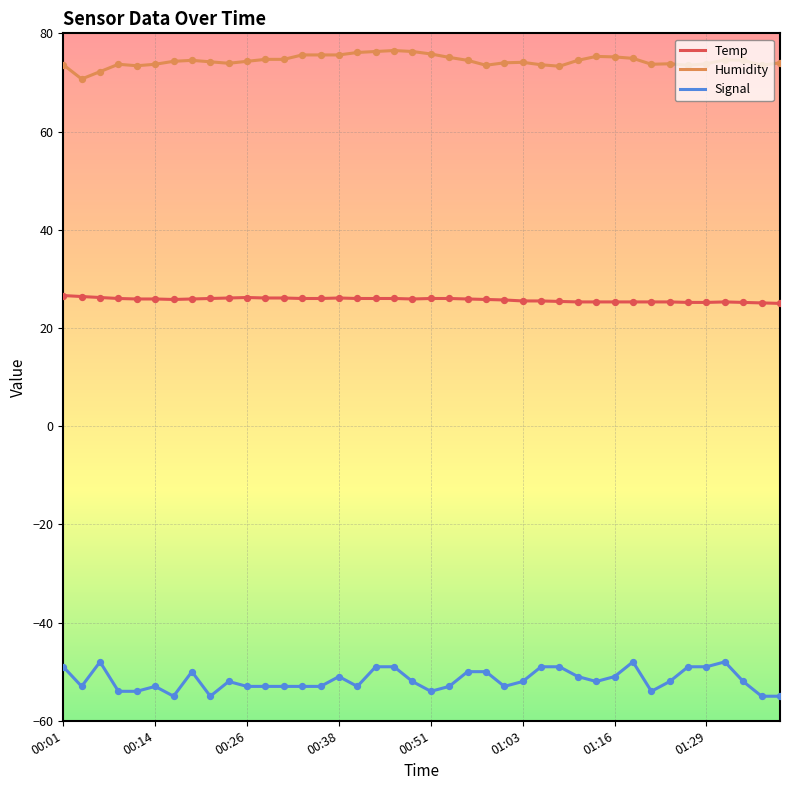

Which series has the largest total across all categories?

Humidity